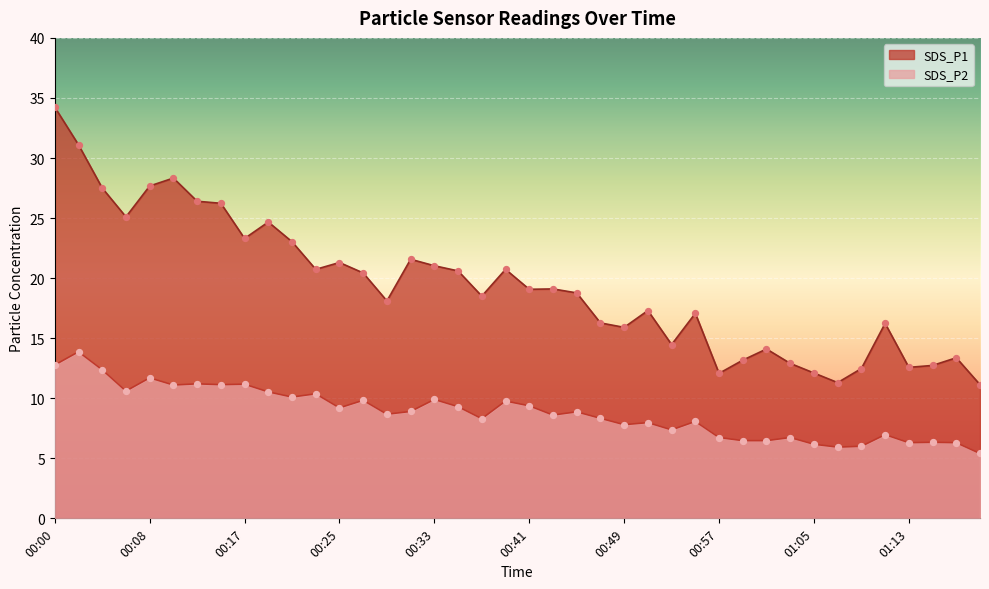

At which category is the sum across all series the highest?

00:00